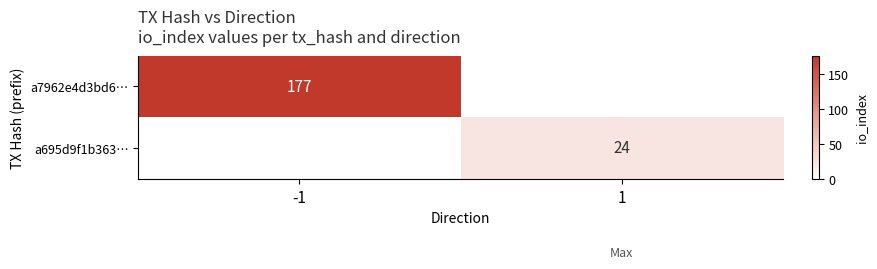

Is it true that a7962e4d3bd6… equals 177 at -1?

True